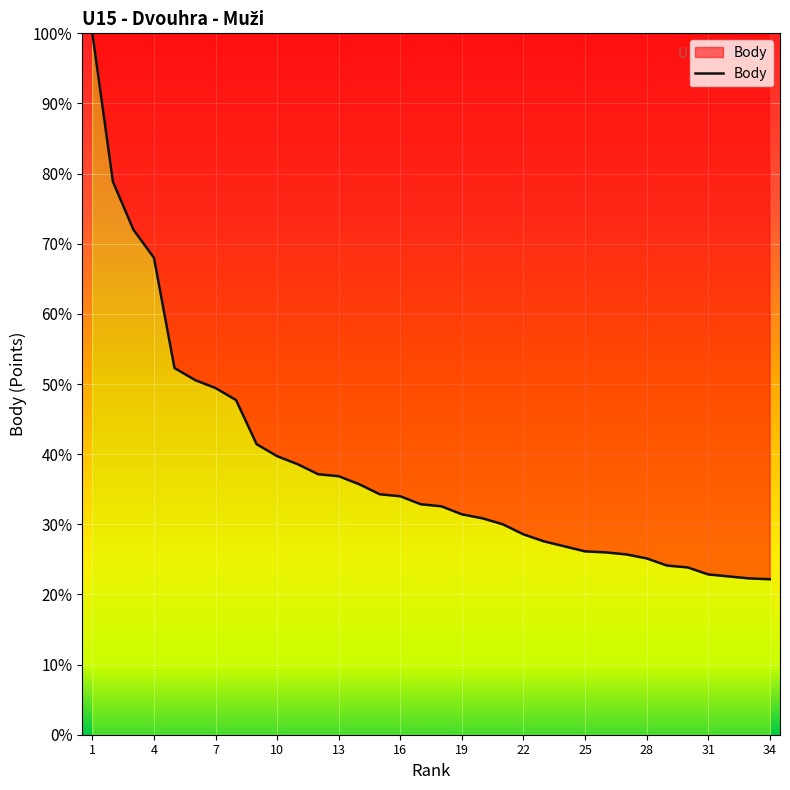

What is the difference between the maximum and minimum values?

77.8